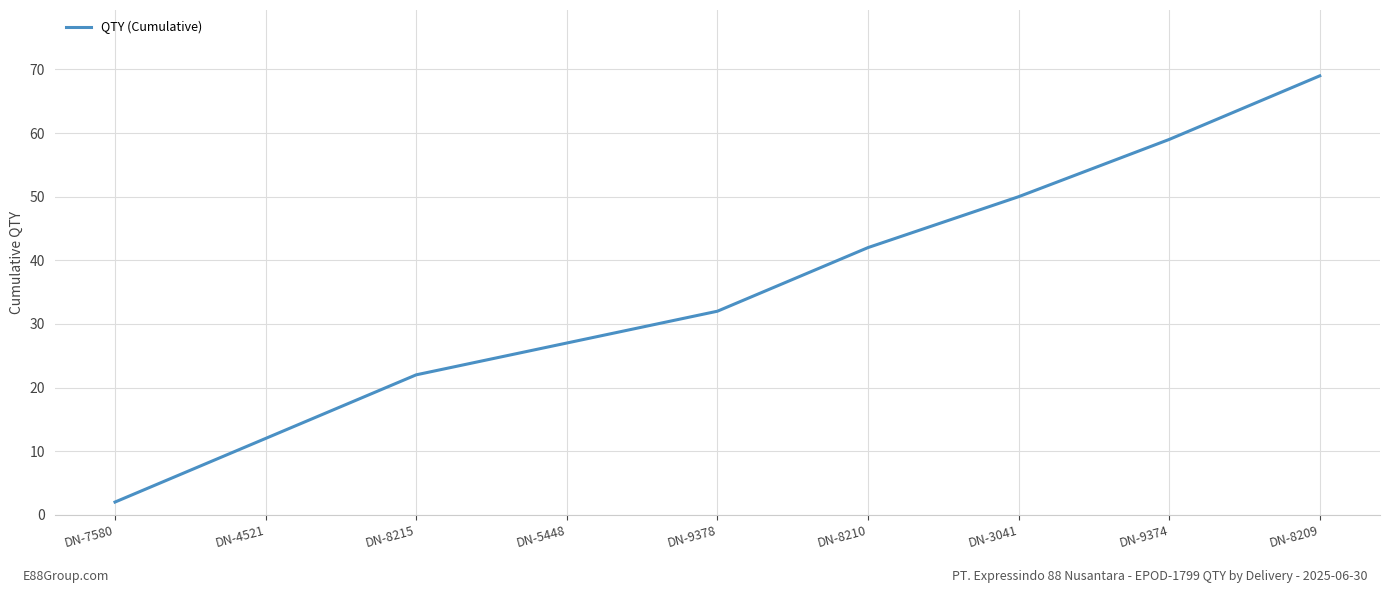

Rank the categories by value from lowest to highest.

DN-7580, DN-4521, DN-8215, DN-5448, DN-9378, DN-8210, DN-3041, DN-9374, DN-8209